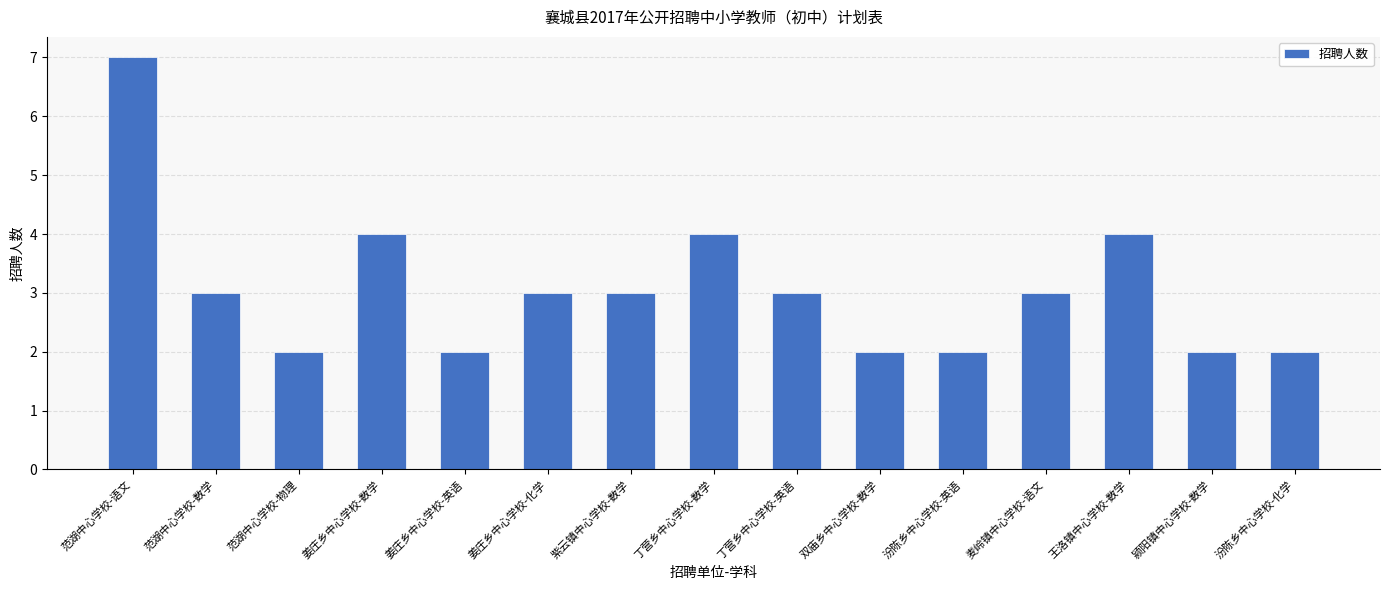

What is the difference between the second highest and second lowest values?

2